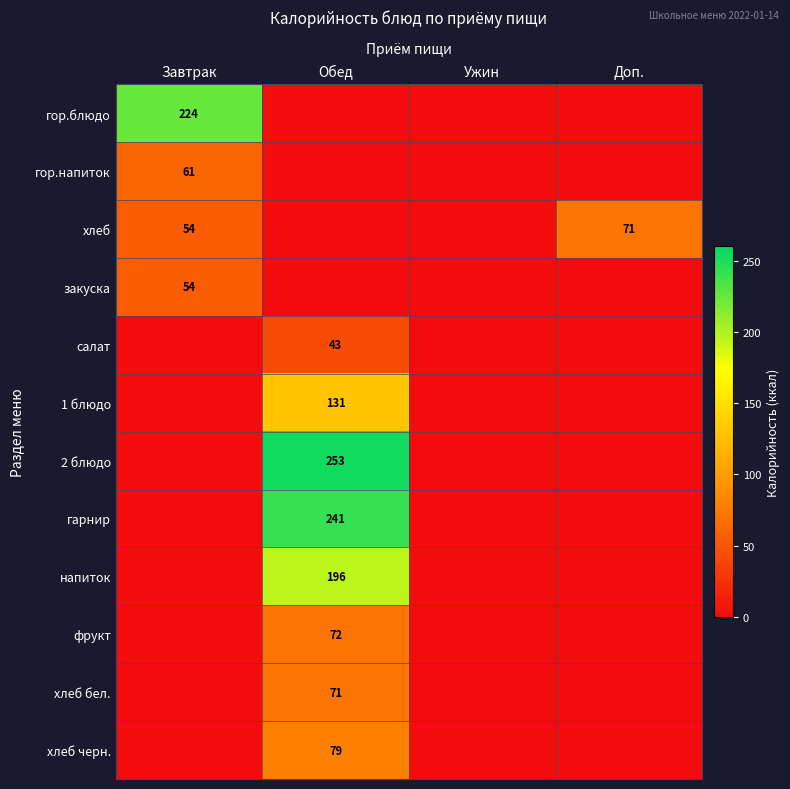

Is it true that 2 блюдо equals 253 at Обед?

True